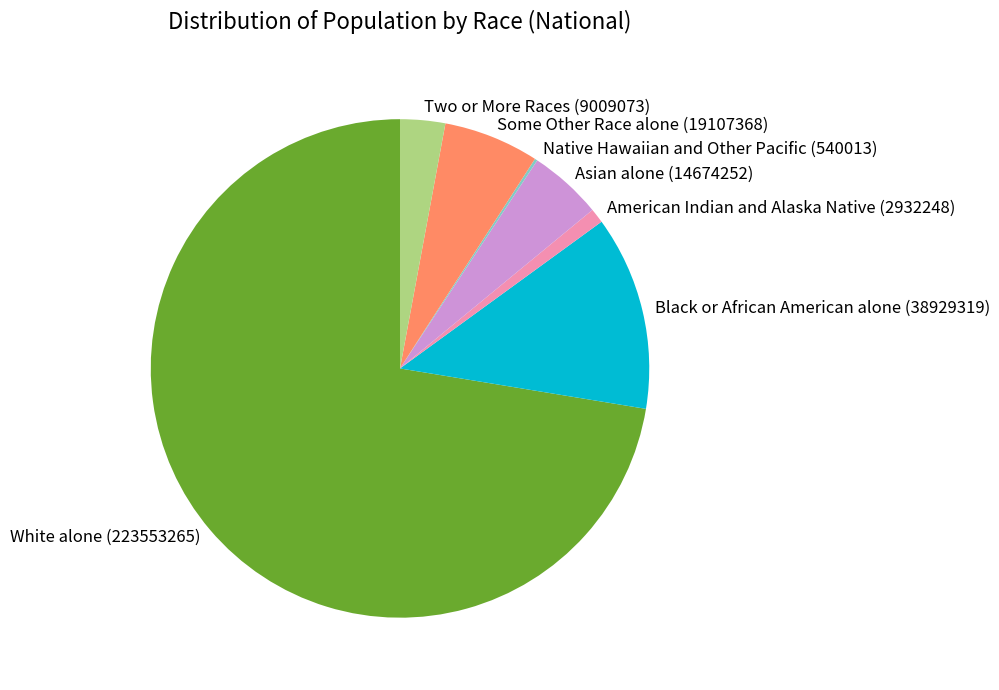

Between Asian alone (14674252) and Black or African American alone (38929319), which is larger?

Black or African American alone (38929319)